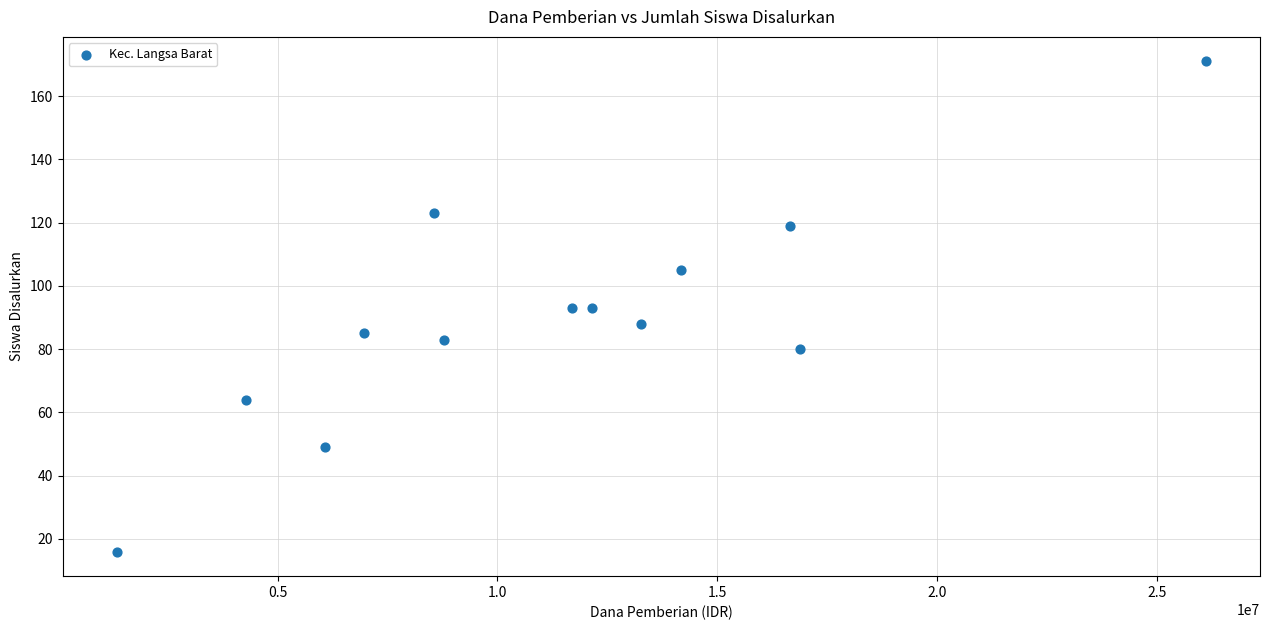

What is the range of X values (max minus min)?

24750000